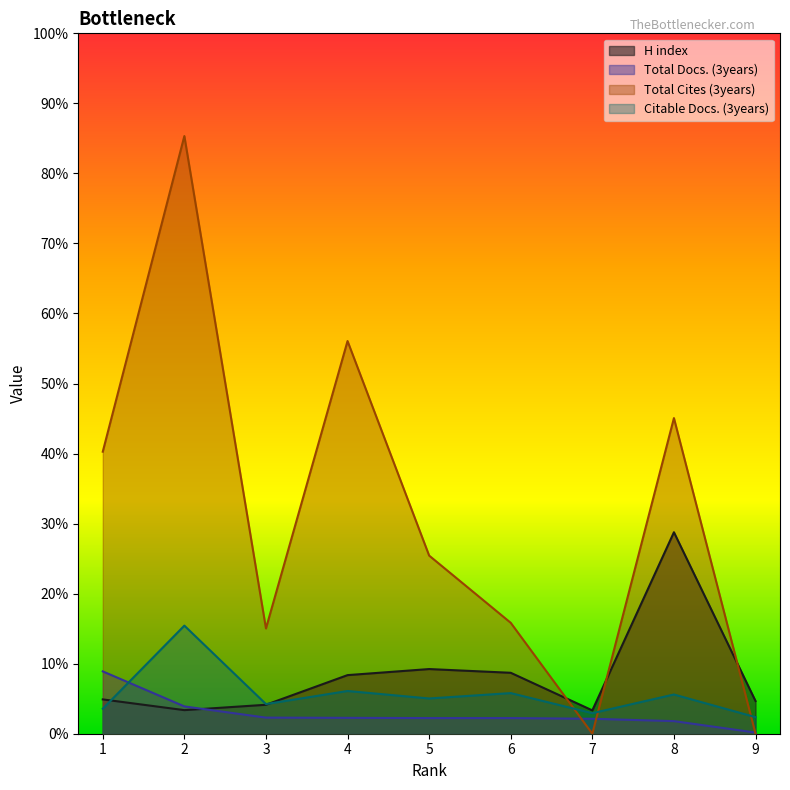

Where do Citable Docs. (3years) and H index first cross each other?

1 and 2